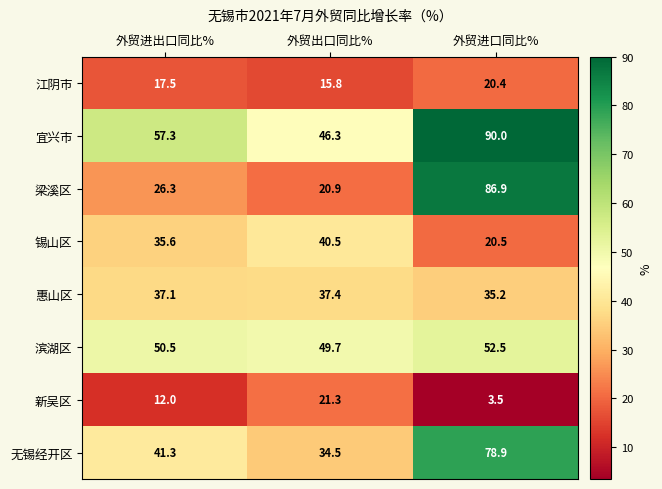

What is the difference between the highest and lowest values at 外贸进出口同比%?

45.3